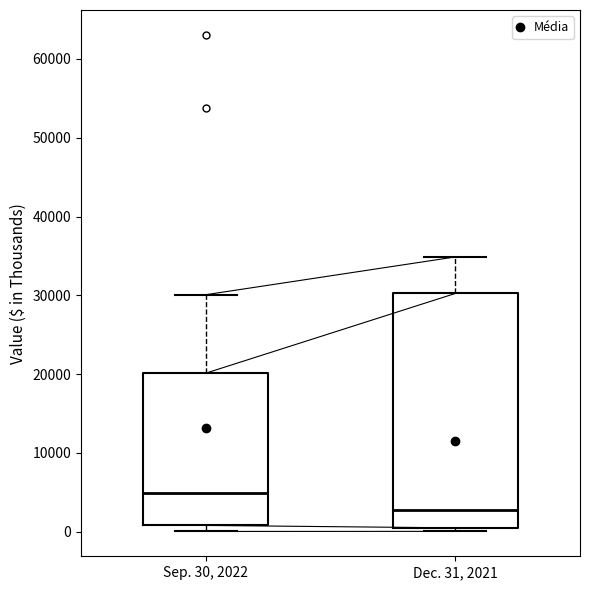

Comparing the boxes themselves (not the whiskers), which one is the tallest?

Dec. 31, 2021